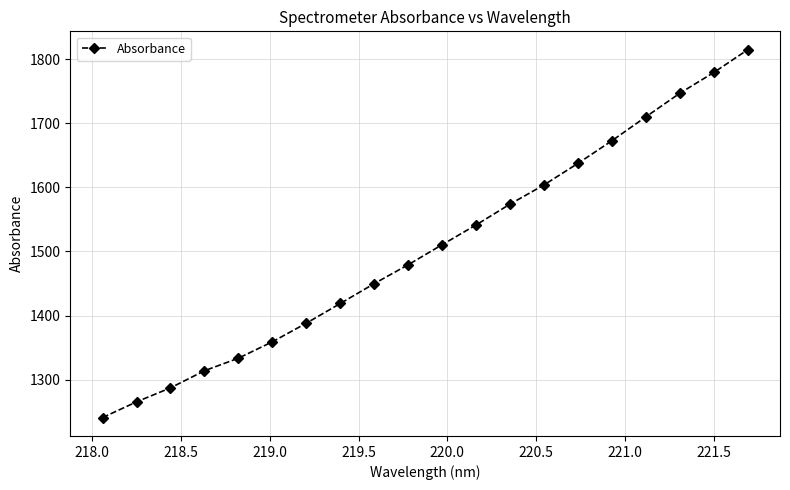

Reading left to right, extract all data points from this chart.

1240.8	1265.3	1287.2	1313.9	1333.5	1359.1	1388.1	1418.9	1449.9	1479.4	1510.6	1541.5	1574.0	1604.0	1637.6	1672.9	1710.2	1747.0	1779.3	1814.8